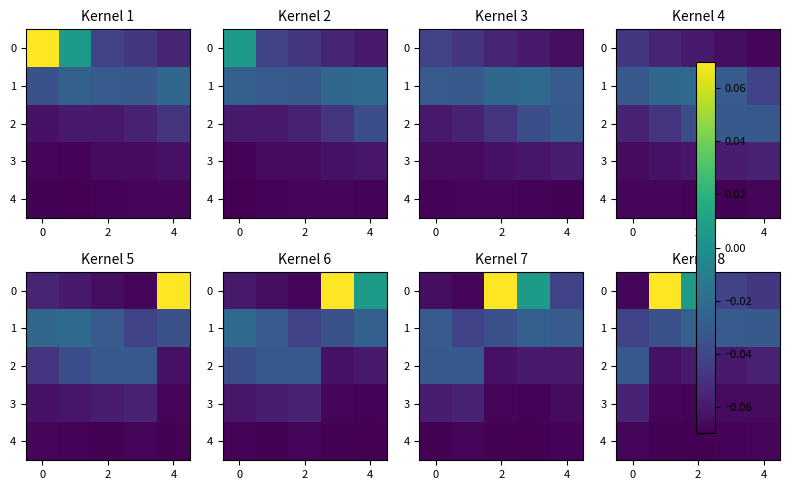

What is the highest value of the 0 series?

0.1